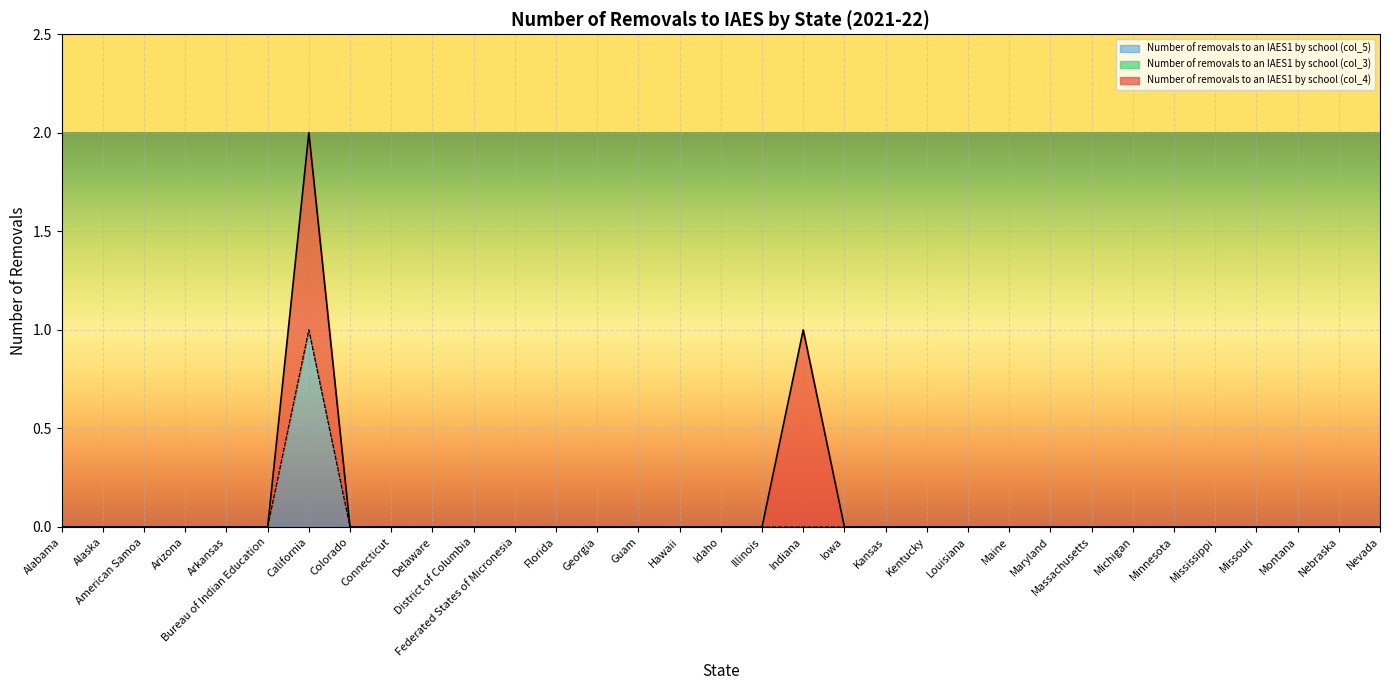

What position from the left is Guam?

15